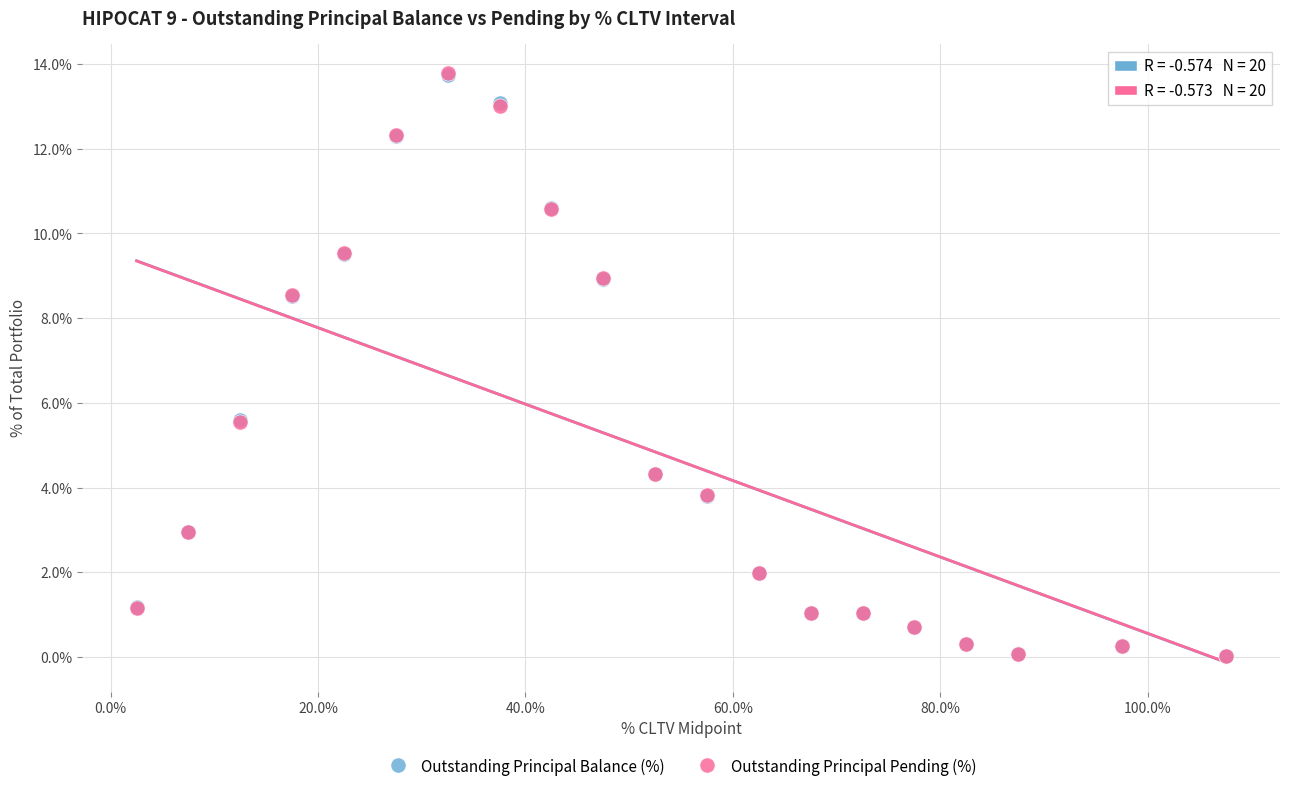

What are all the series names shown in the legend?

Outstanding Principal Balance (%), Outstanding Principal Pending (%)